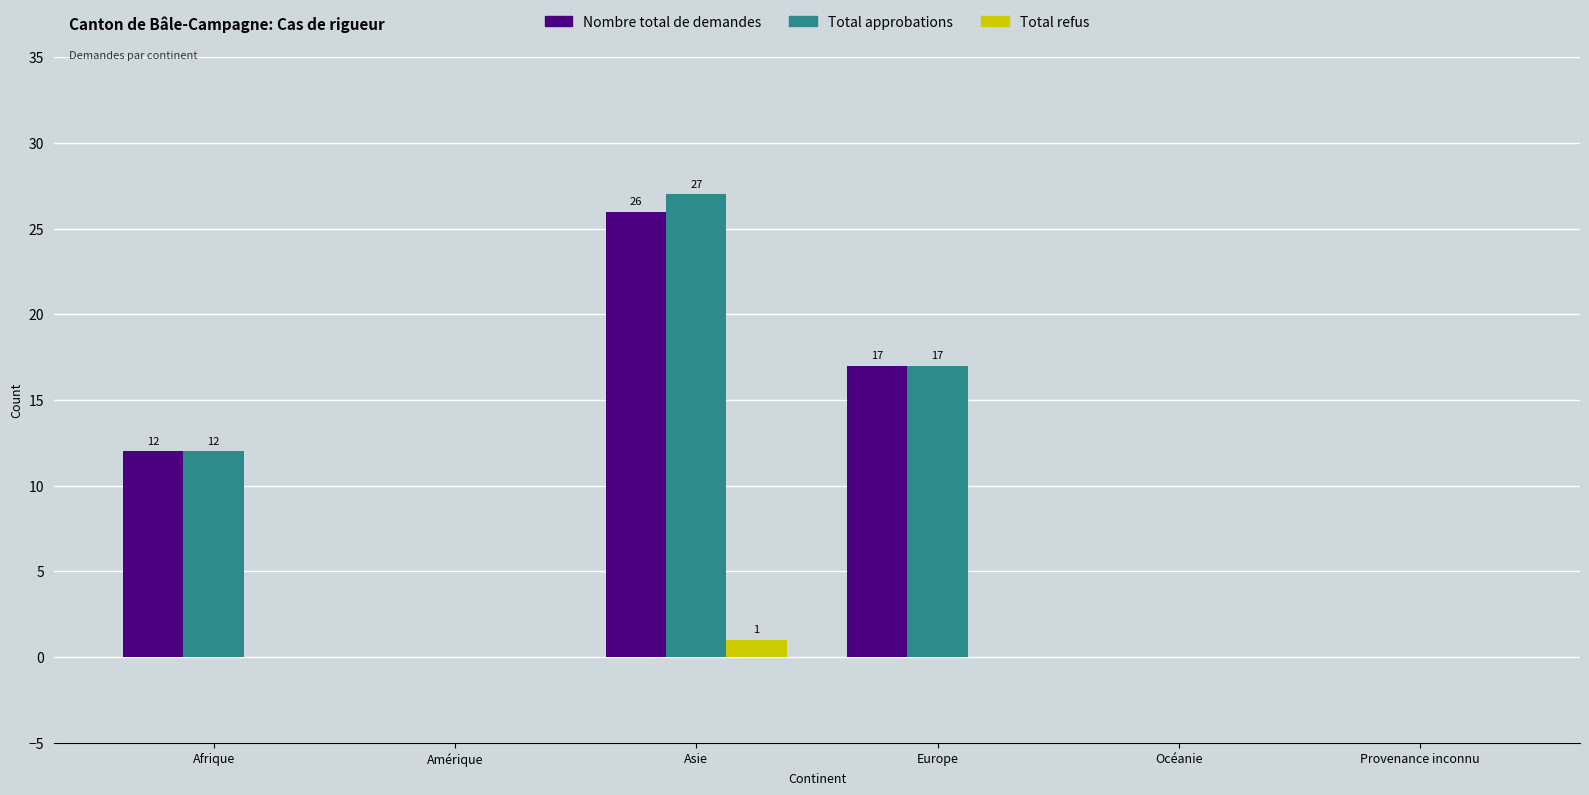

The value of Total refus at Provenance inconnu is 0. True or false?

True